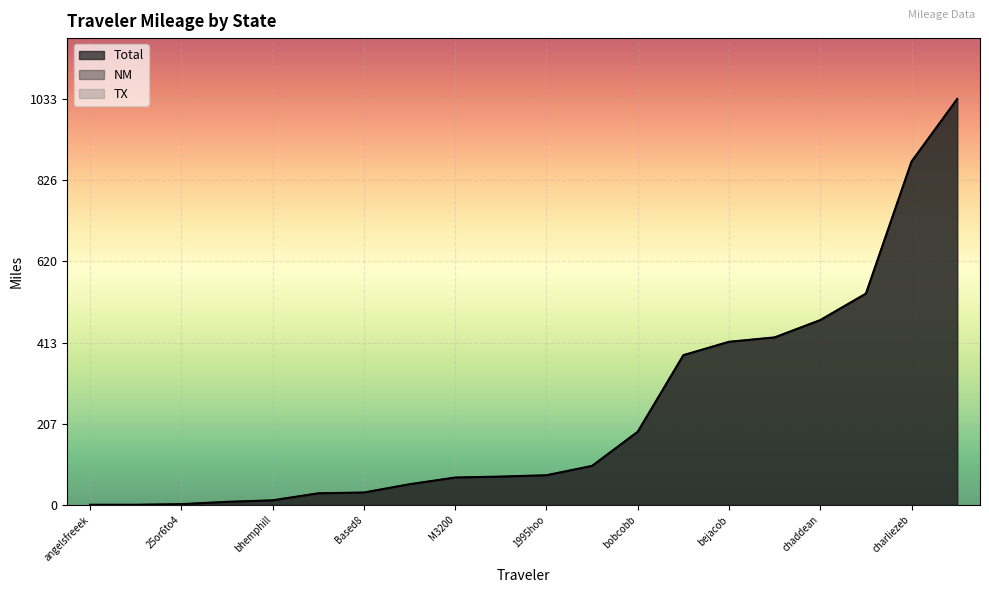

What is the sum of the Total values at dcm55343 and bejacob?

467.7